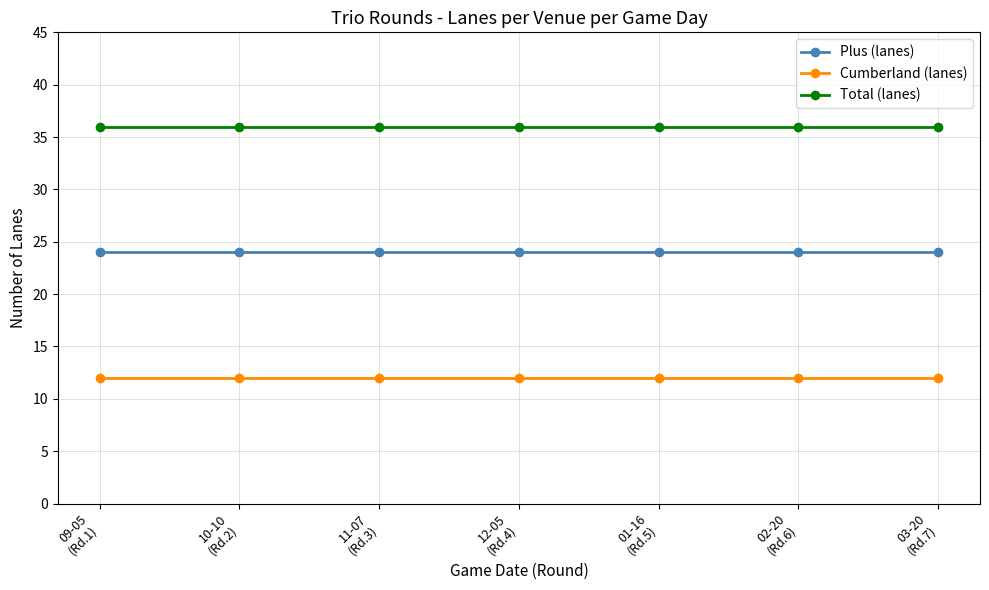

What are all the series names shown in the legend?

Plus (lanes), Cumberland (lanes), Total (lanes)